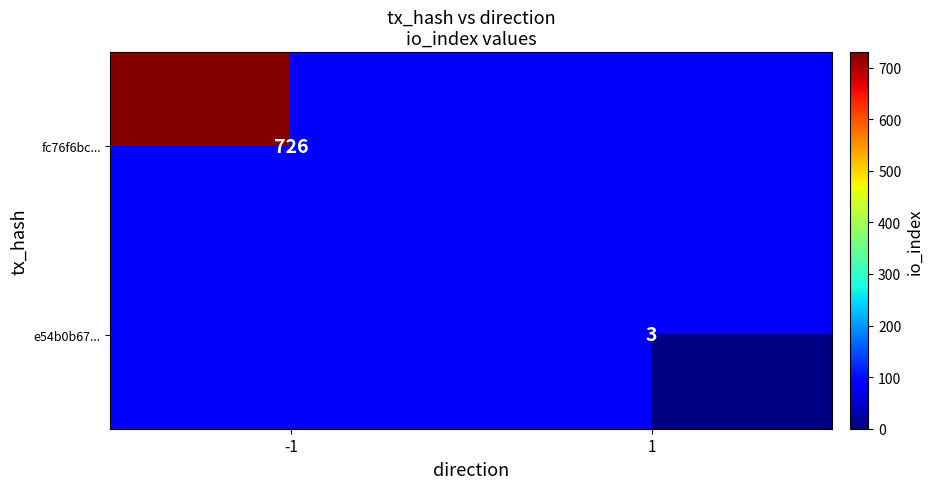

Is it true that e54b0b67... equals 5 at 1?

False